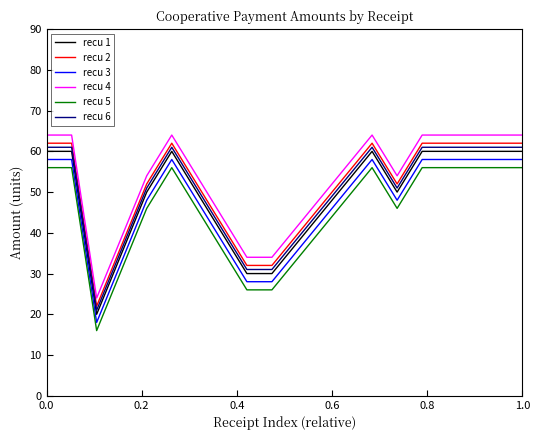

What is the highest value of the recu 5 series?

56